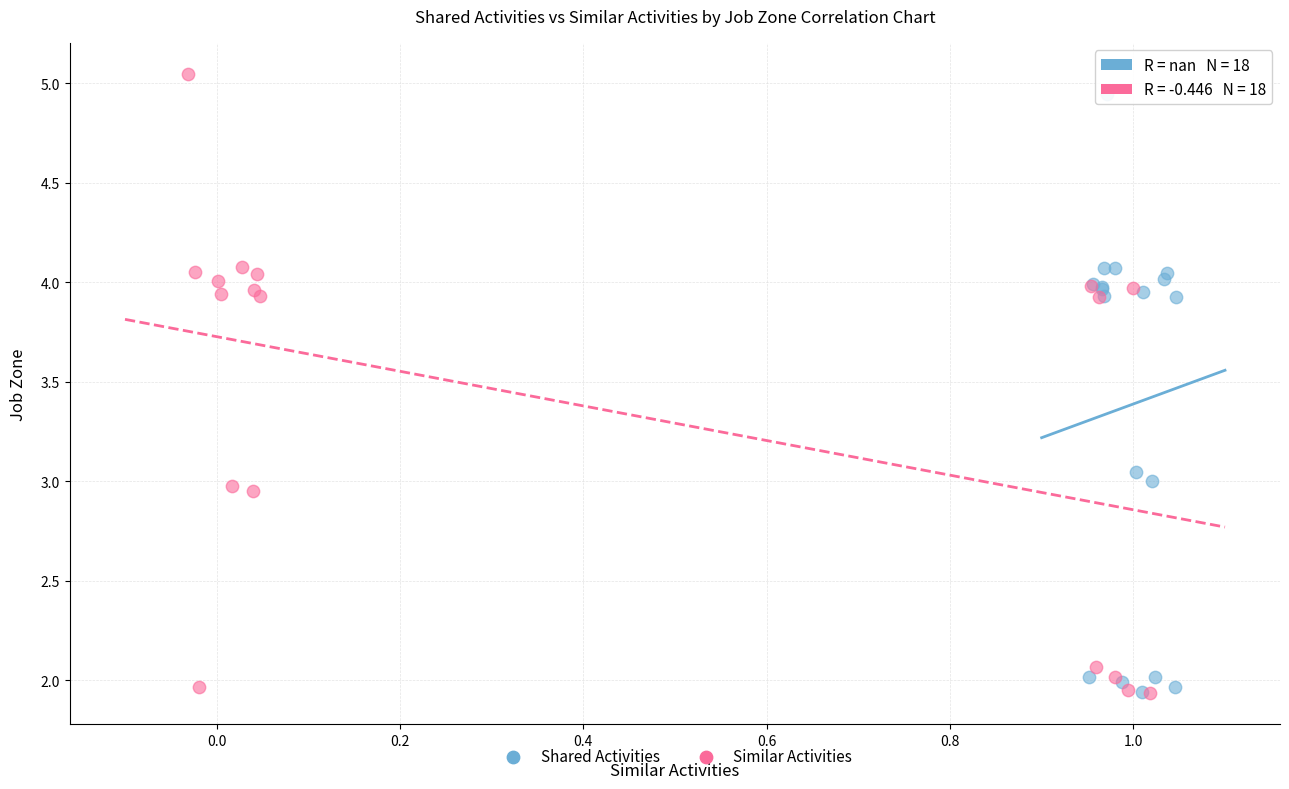

Which series has the largest Y range (max minus min)?

Similar Activities